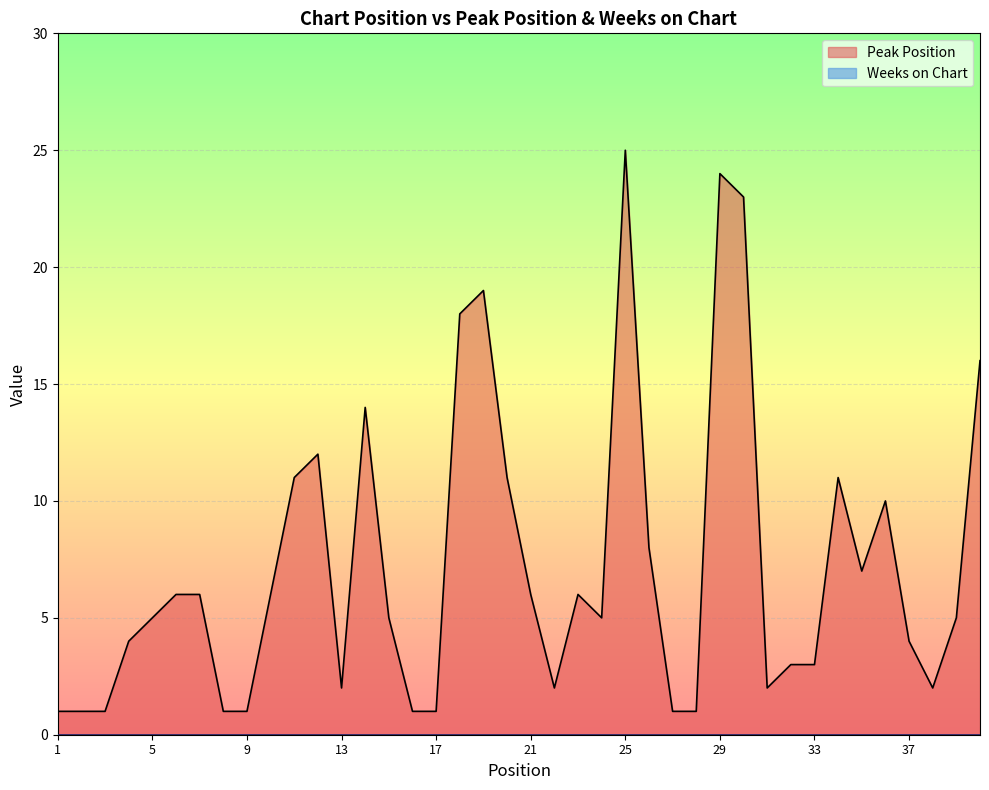

The chart shows a value of 6 at 23. True or false?

True